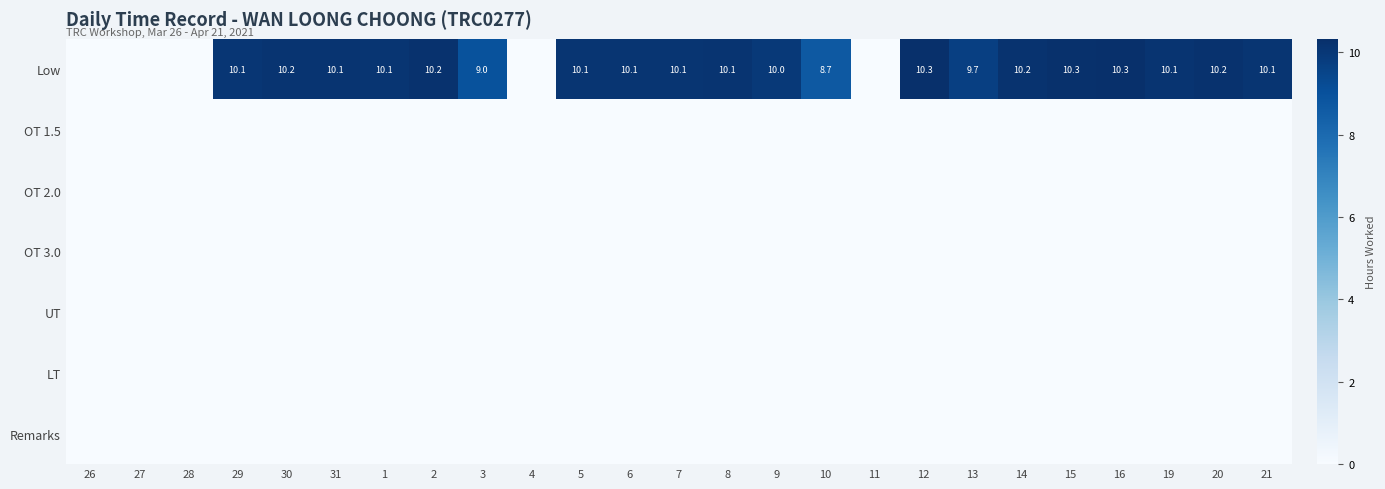

Is it true that Low equals 10.1 at 19?

True